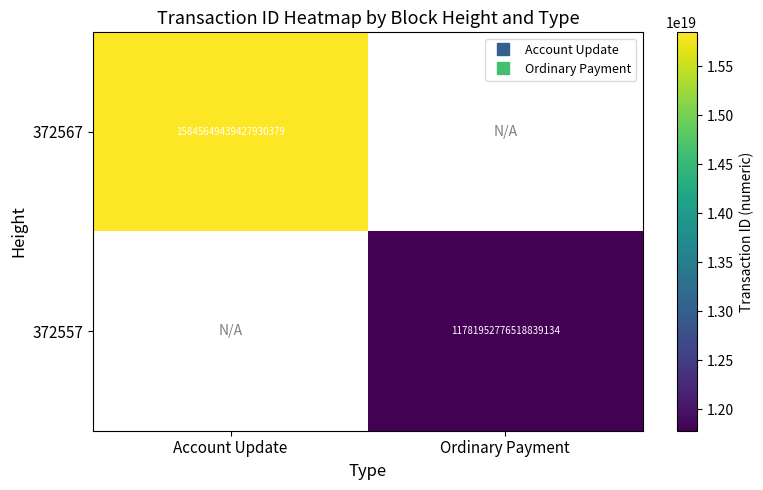

At how many categories does at least one series exceed 12229351481948422144?

1